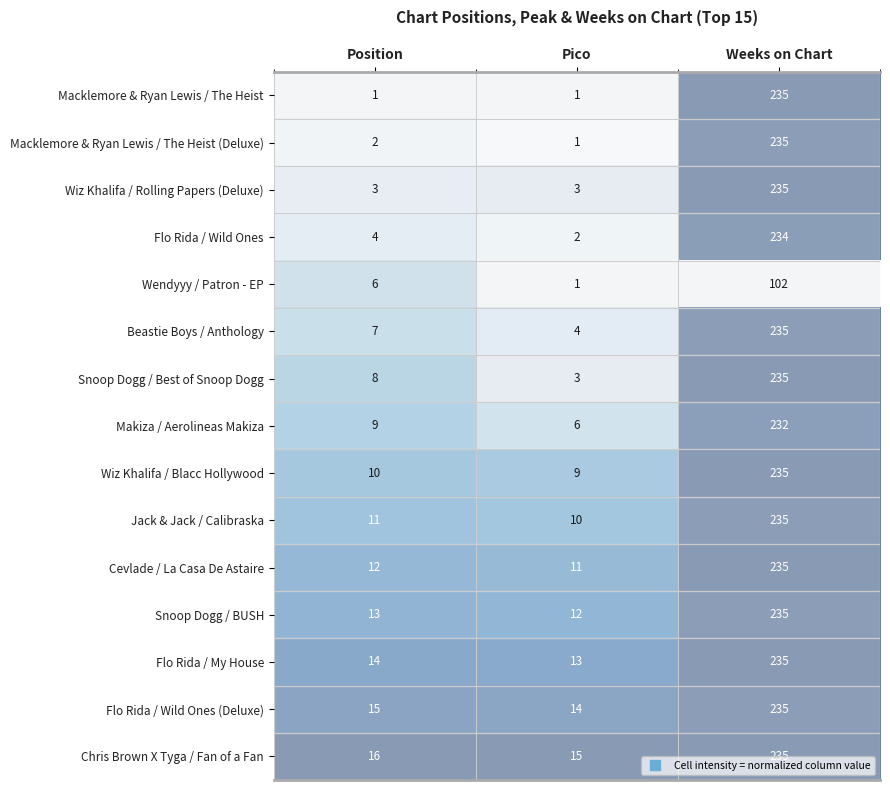

Rank the categories by Chris Brown X Tyga / Fan of a Fan value from lowest to highest.

Pico, Position, Weeks on Chart